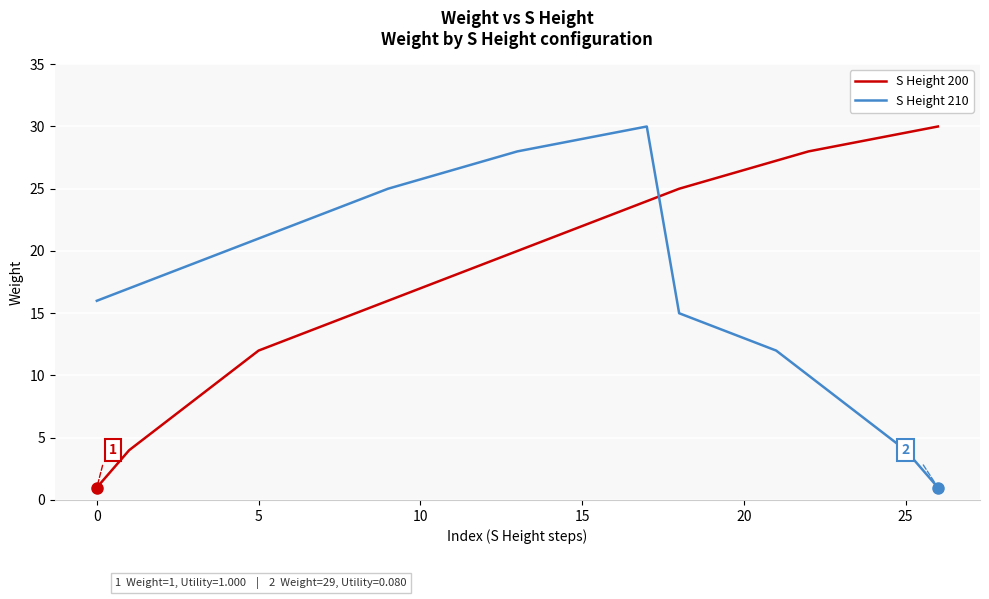

What is the maximum value shown in the chart?

30.0